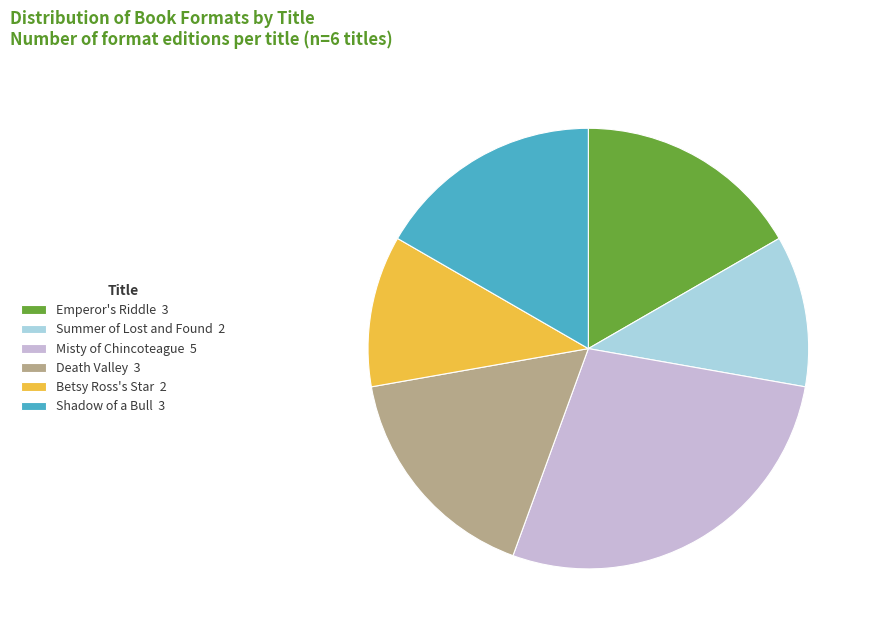

The Shadow of a Bull 3 slice represents 26% of the pie. True or false?

False